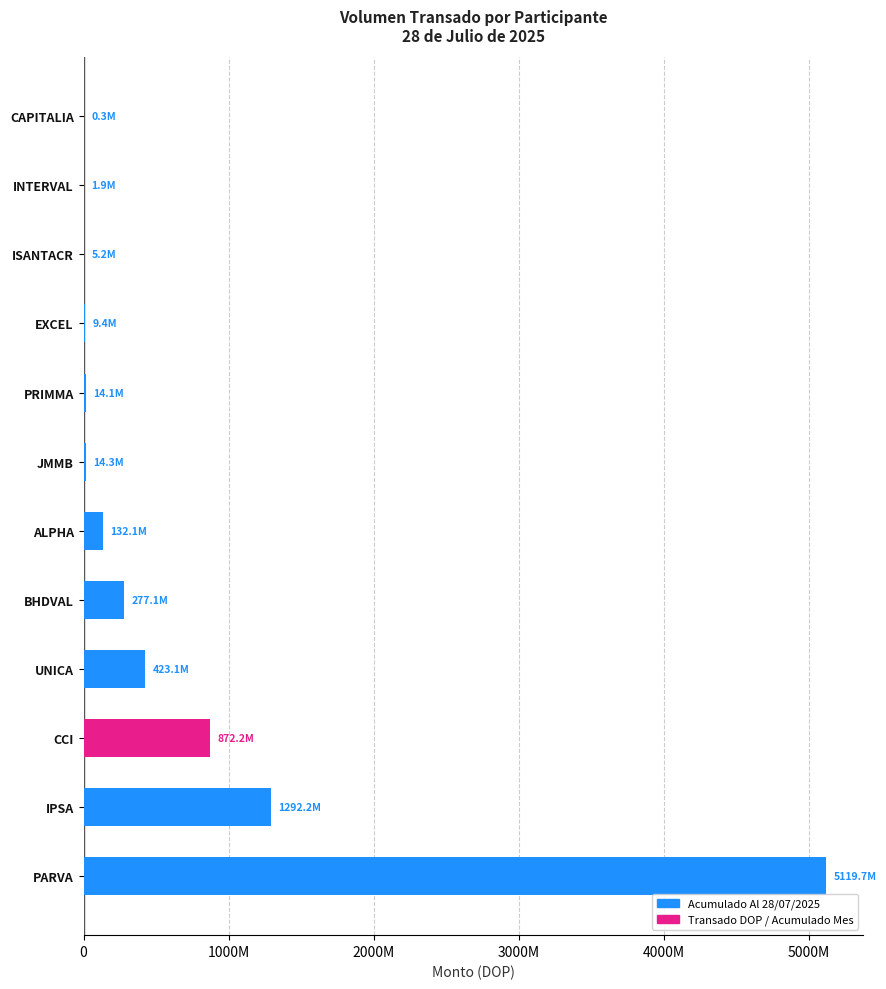

Between PRIMMA and CCI, which is larger?

CCI